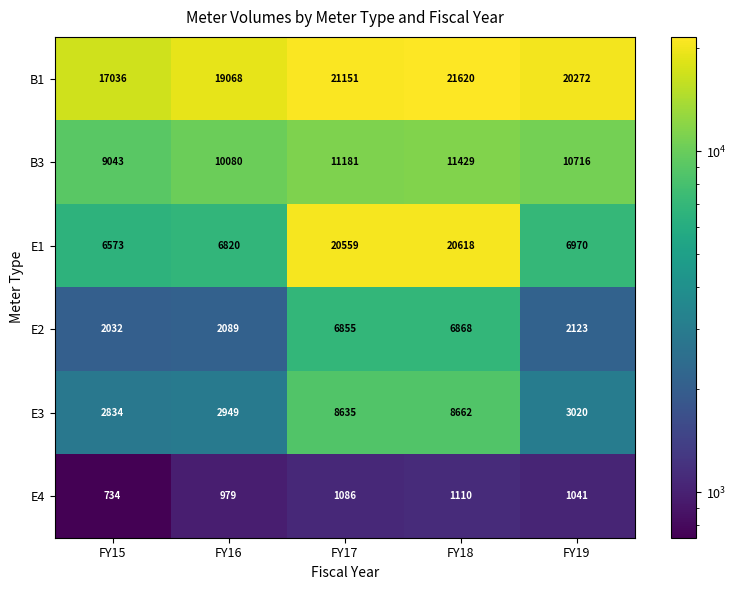

Reading right to left, extract all data points from this chart.

B1: 20272	21620	21151	19068	17036
B3: 10716	11429	11181	10080	9043
E1: 6970	20618	20559	6820	6573
E2: 2123	6868	6855	2089	2032
E3: 3020	8662	8635	2949	2834
E4: 1041	1110	1086	979	734